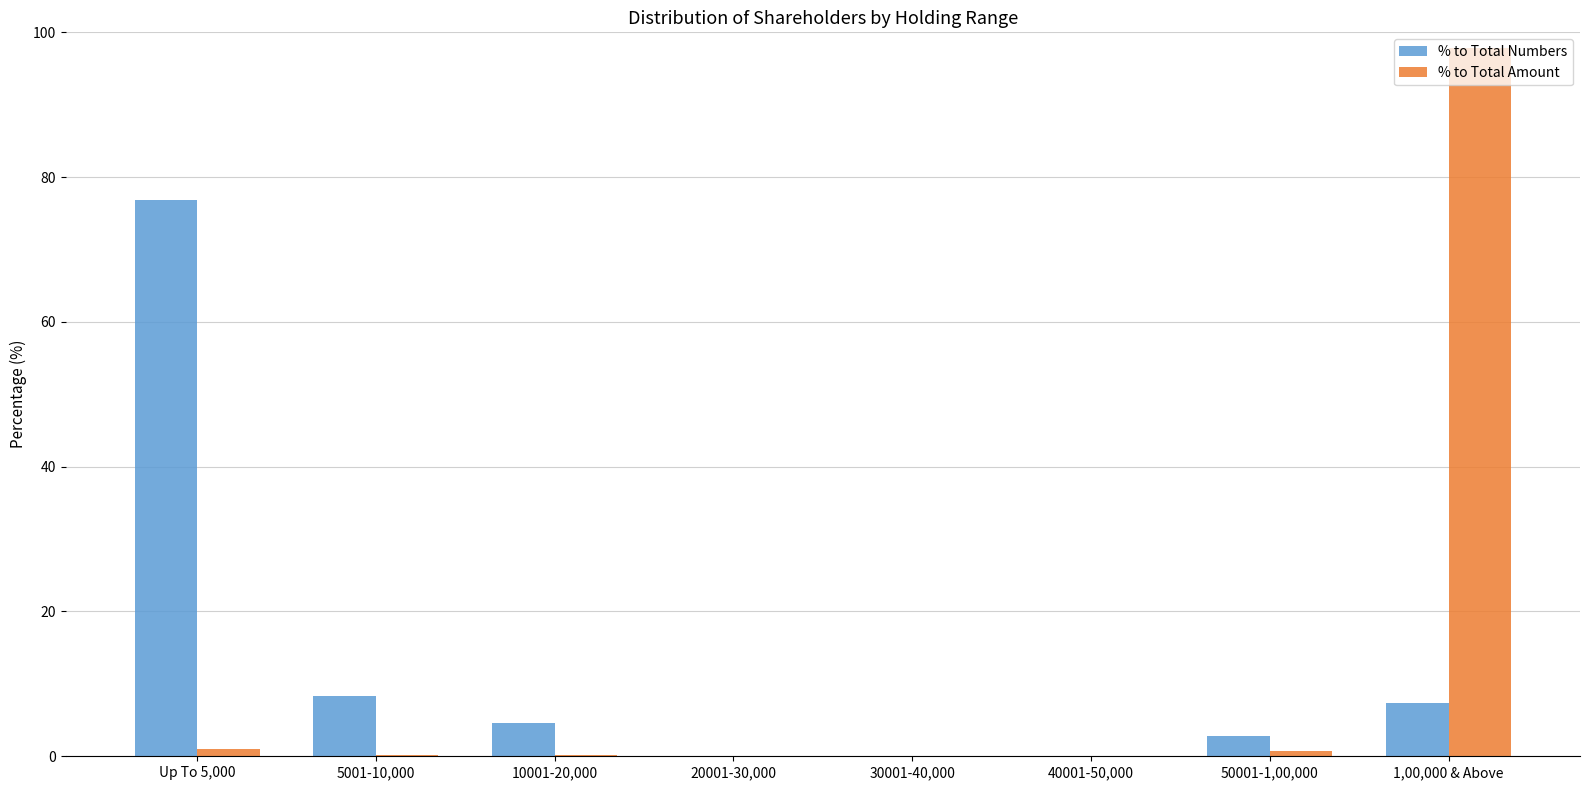

Is it true that % to Total Numbers equals 0.0 at 30001-40,000?

True